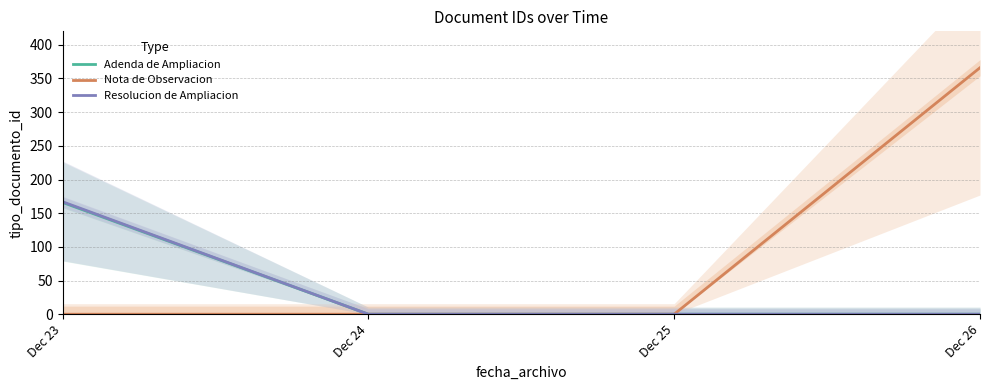

Reading left to right, extract all data points from this chart.

Adenda de Ampliacion: Dec 23=166	Dec 24=0	Dec 25=0	Dec 26=0
Nota de Observacion: Dec 23=0	Dec 24=0	Dec 25=0	Dec 26=366
Resolucion de Ampliacion: Dec 23=167	Dec 24=0	Dec 25=0	Dec 26=0